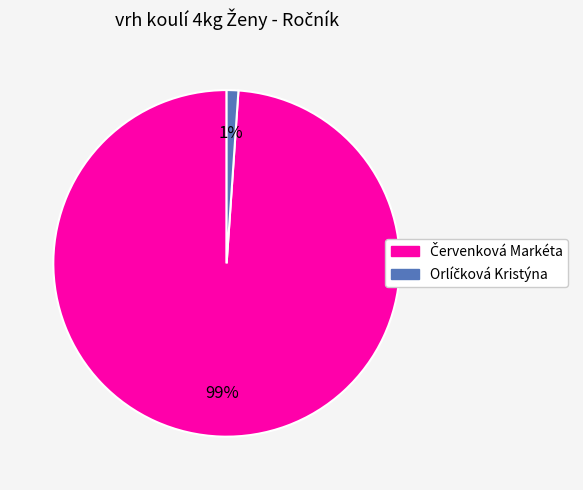

Does any single category account for the majority?

Yes